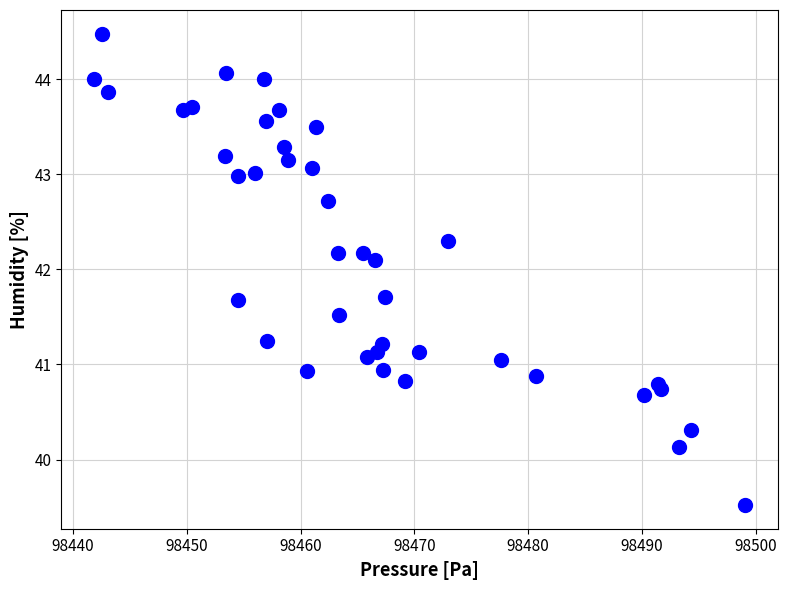

What Y value in the scatter plot is closest to 42?

42.1